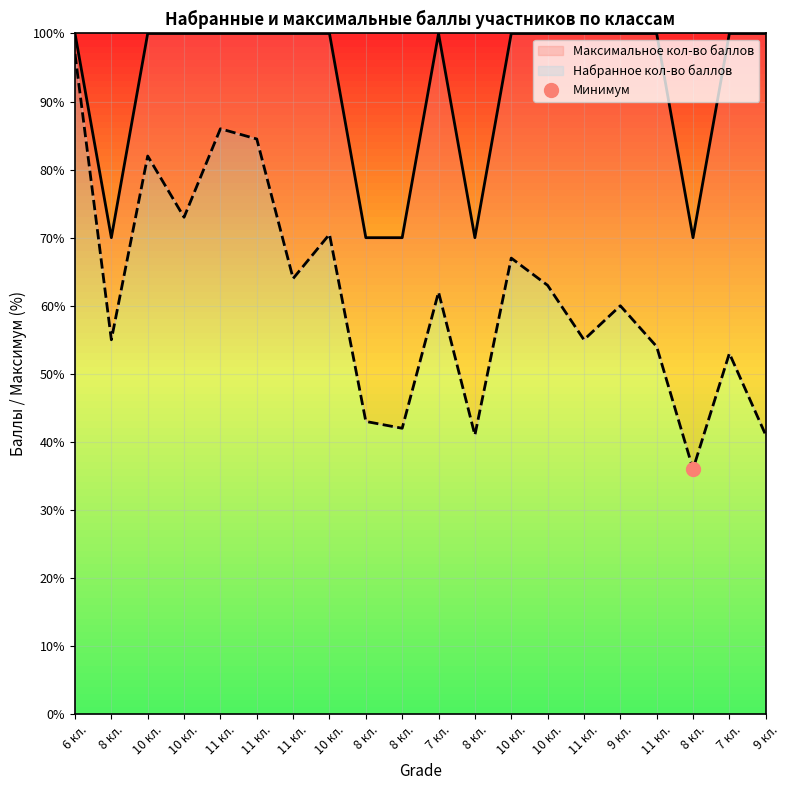

Rank the series by their maximum value, from highest to lowest.

Максимальное кол-во баллов, Набранное кол-во баллов